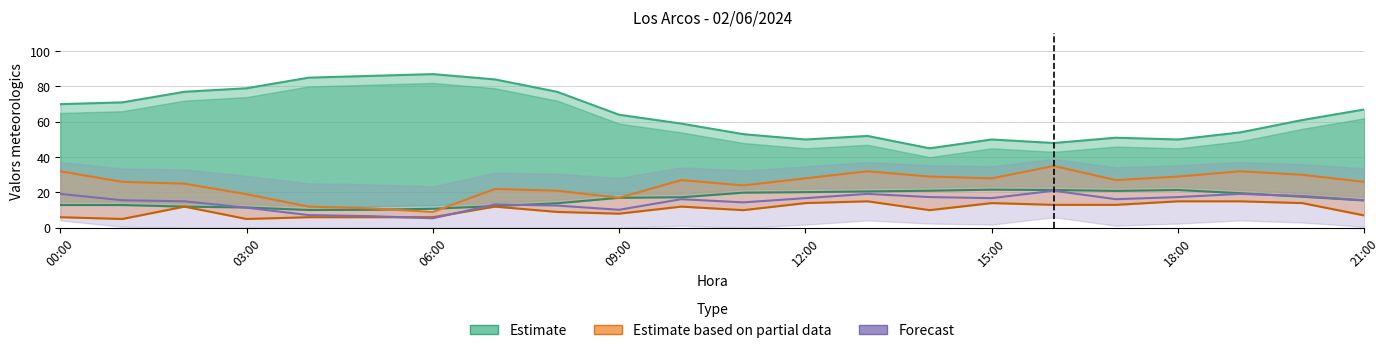

Where is the first local maximum for Ratxa (km/h)?

07:00